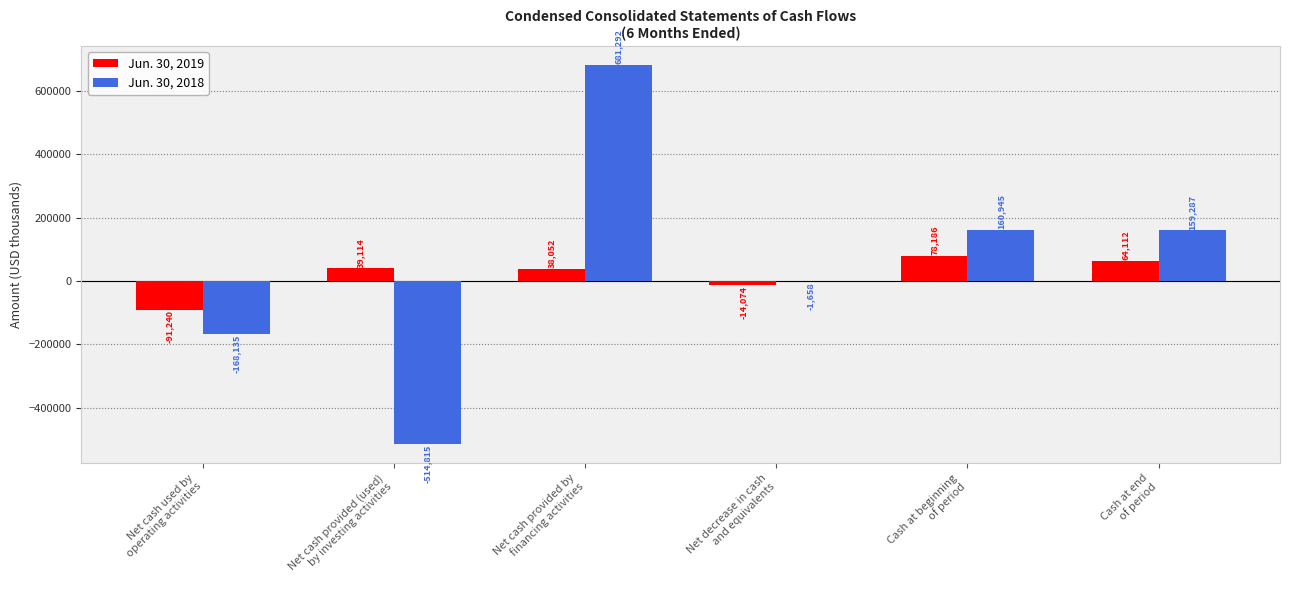

What is the sum of all Jun. 30, 2018 values?

316916